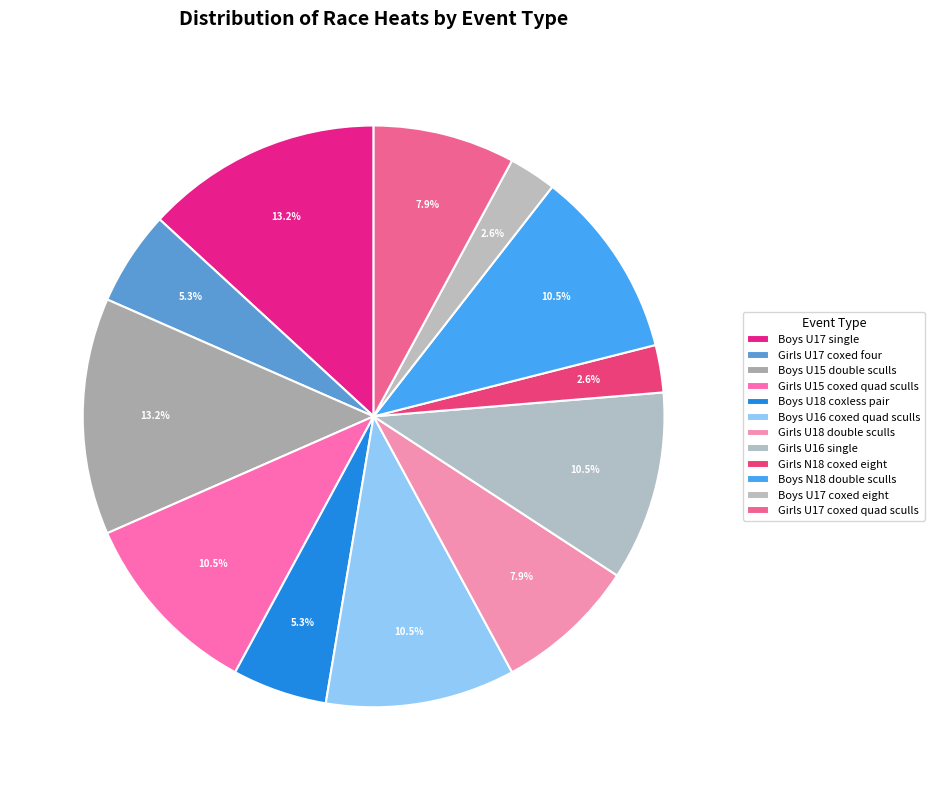

To the nearest percent, what portion does Girls N18 coxed eight represent?

3%